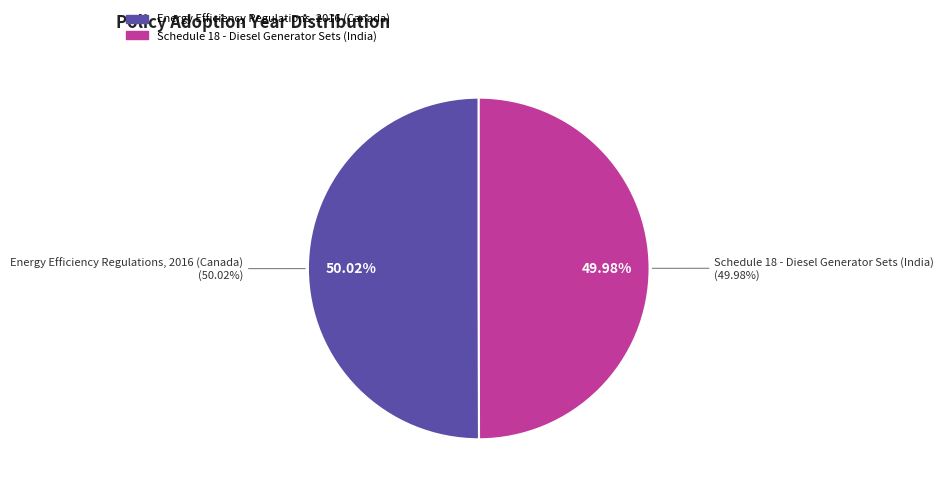

How much of the chart is everything except Energy Efficiency Regulations, 2016 (Canada)?

50.0%